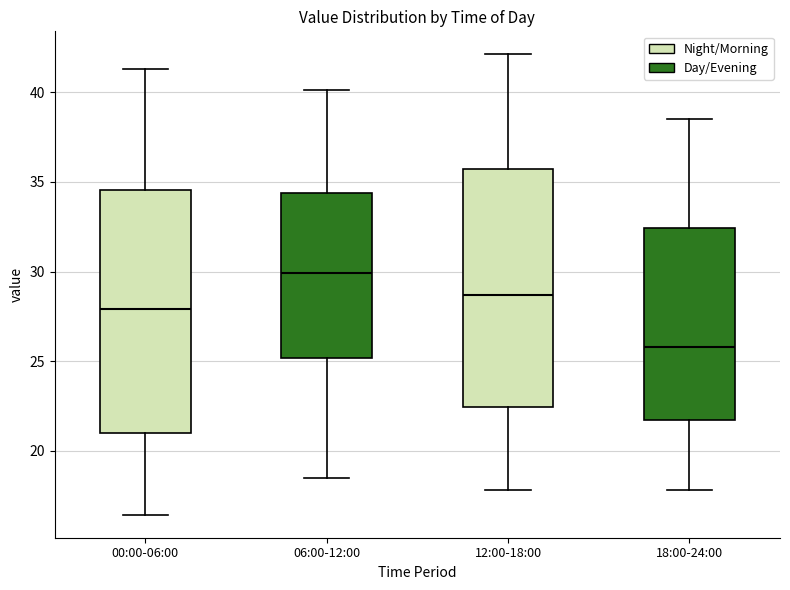

Which box's median line is the highest?

06:00-12:00